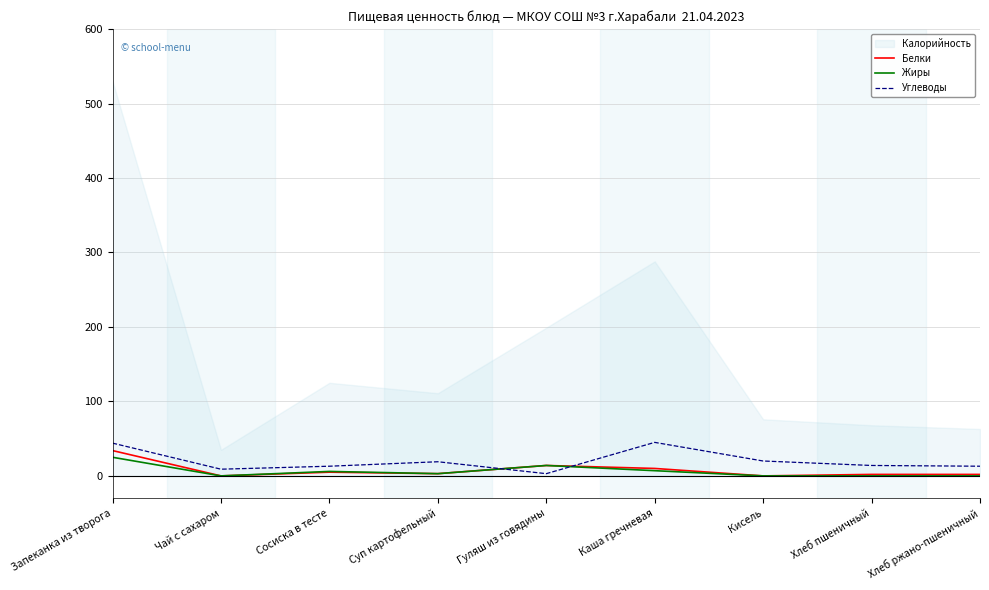

What is the sum of the Углеводы values at Суп картофельный and Кисель?

39